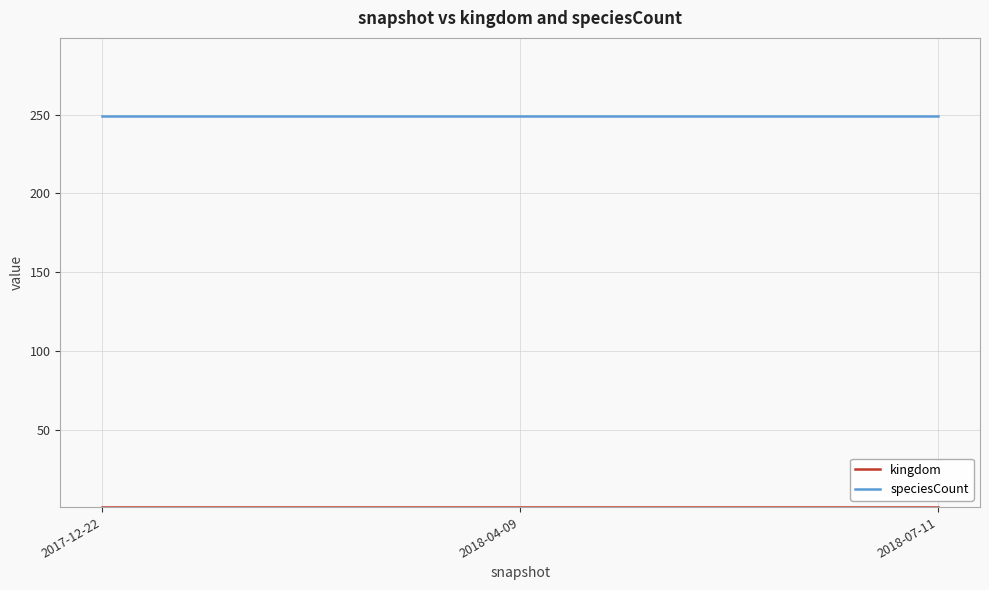

Which series has the largest total across all categories?

speciesCount